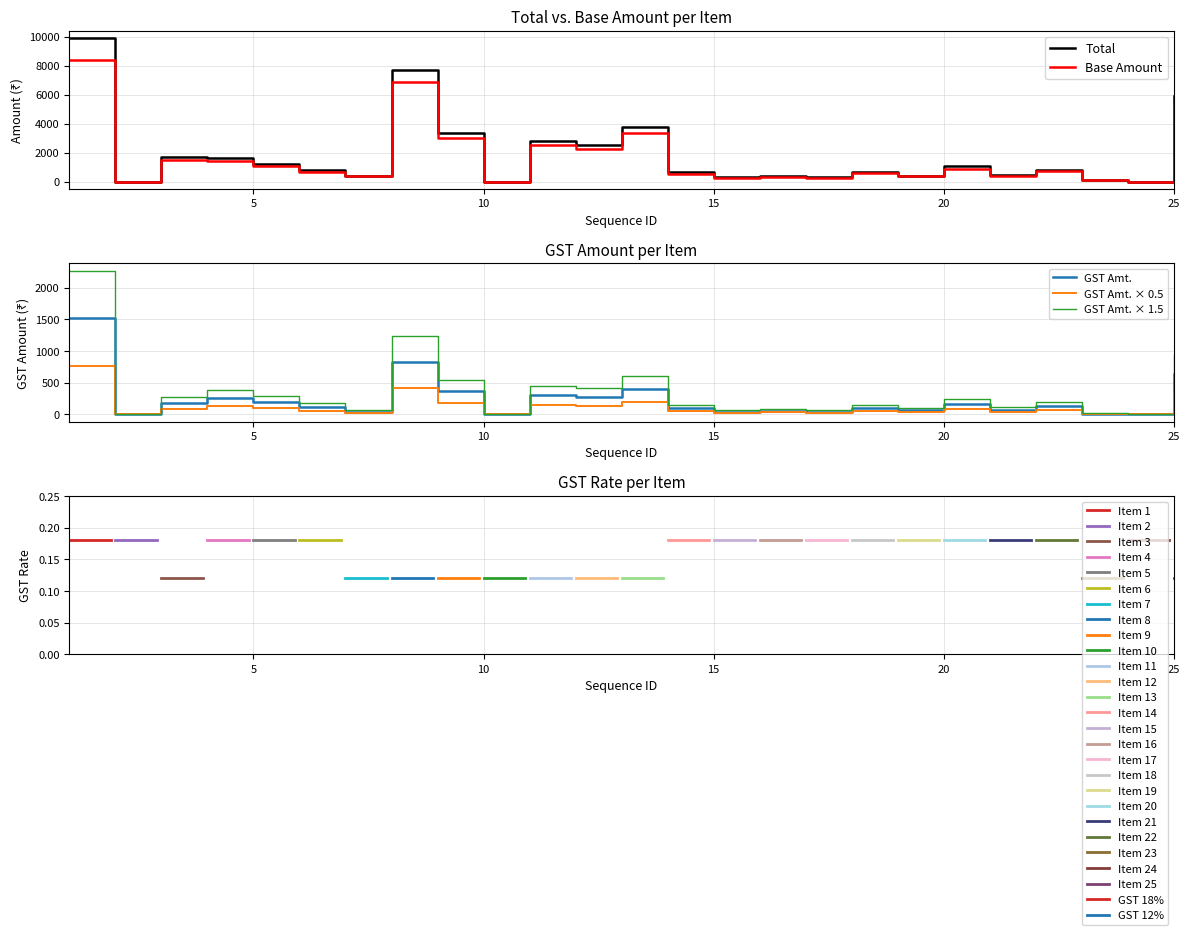

The value of DiscountPer (base) at 14 is 540.0. True or false?

True